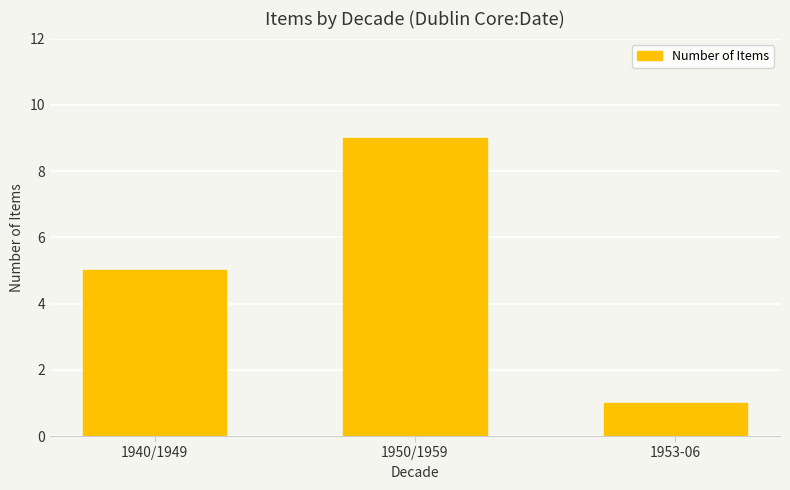

What is the ratio of the value at 1953-06 to the value at 1940/1949?

0.2